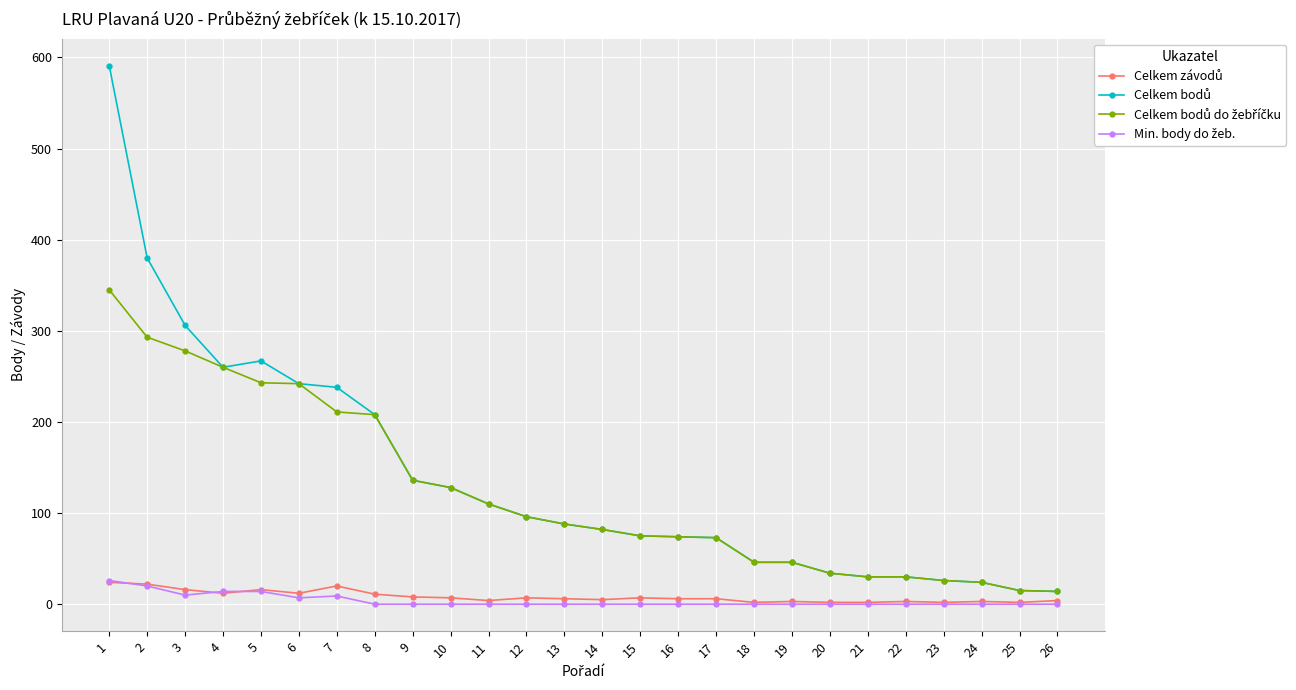

How many lines are shown in the chart?

4